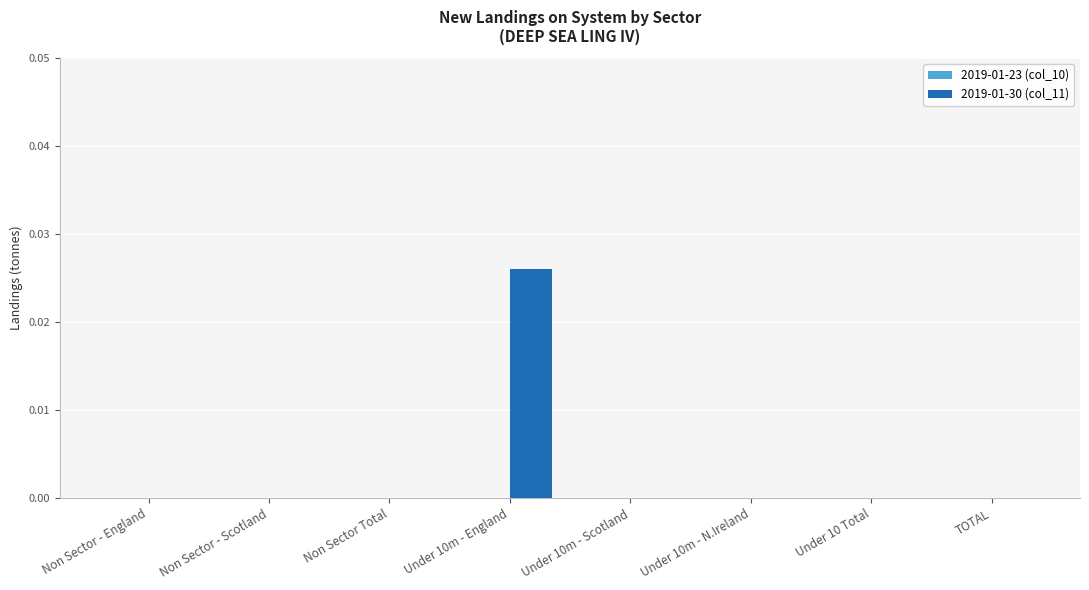

True or false: the data shows 0.0 at Non Sector - Scotland.

True